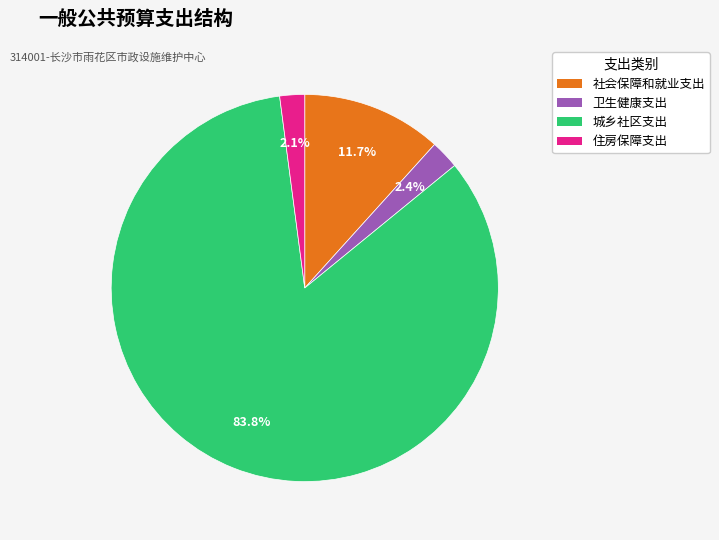

What is the total percentage of 卫生健康支出 and 社会保障和就业支出?

14.1%